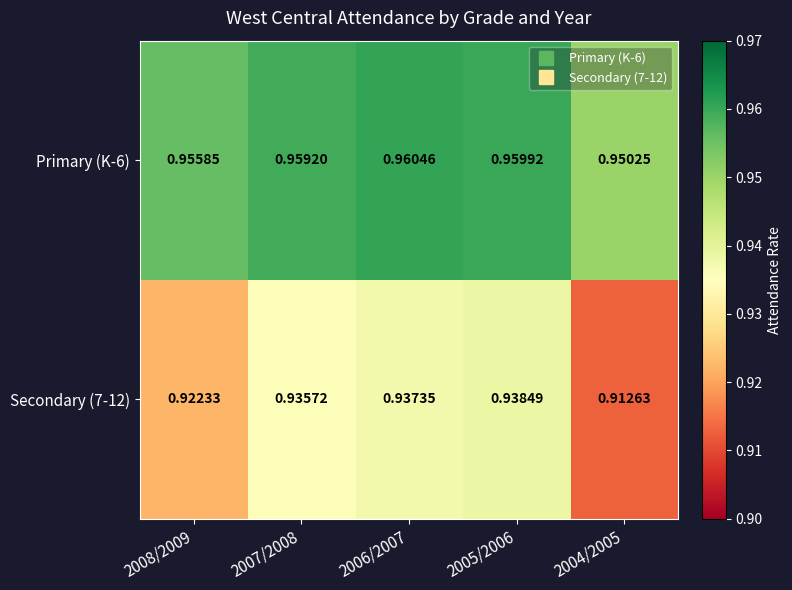

Count the number of data series in this chart.

2